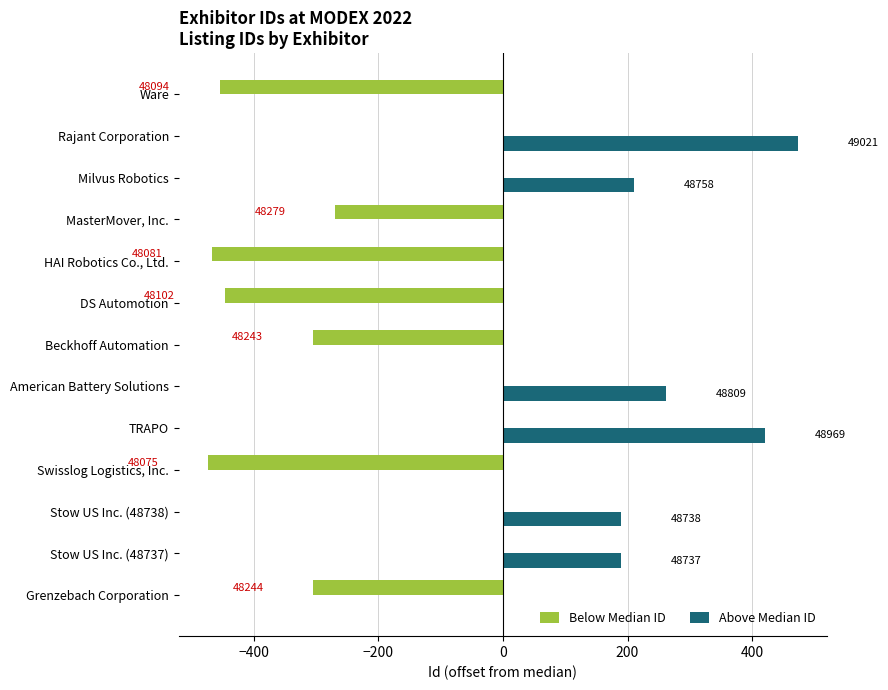

Reading left to right, extract all data points from this chart.

Below Median ID: -304	0	0	-473	0	0	-305	-446	-467	-269	0	0	-454
Above Median ID: 0	189	190	0	421	261	0	0	0	0	210	473	0